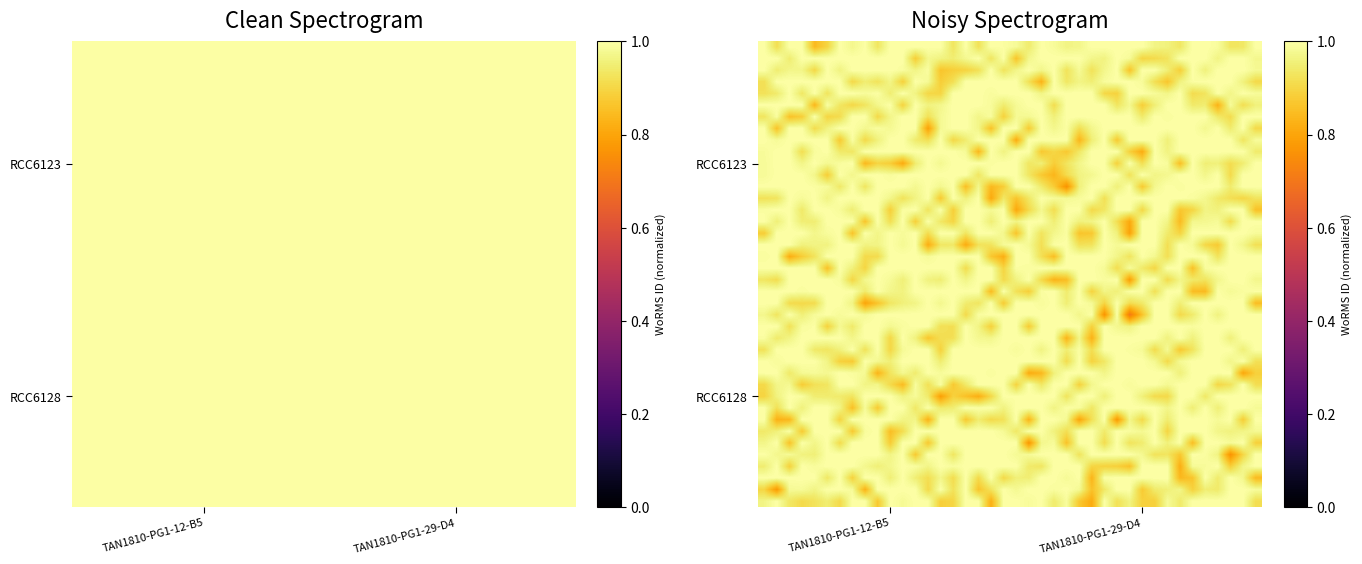

What is the greatest value displayed?

1.0